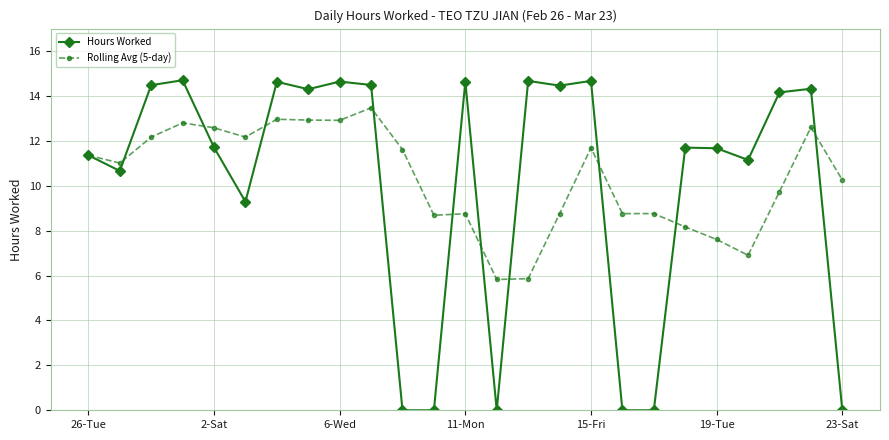

What is the value of the Hours Worked point at the 5th from the left?

11.7